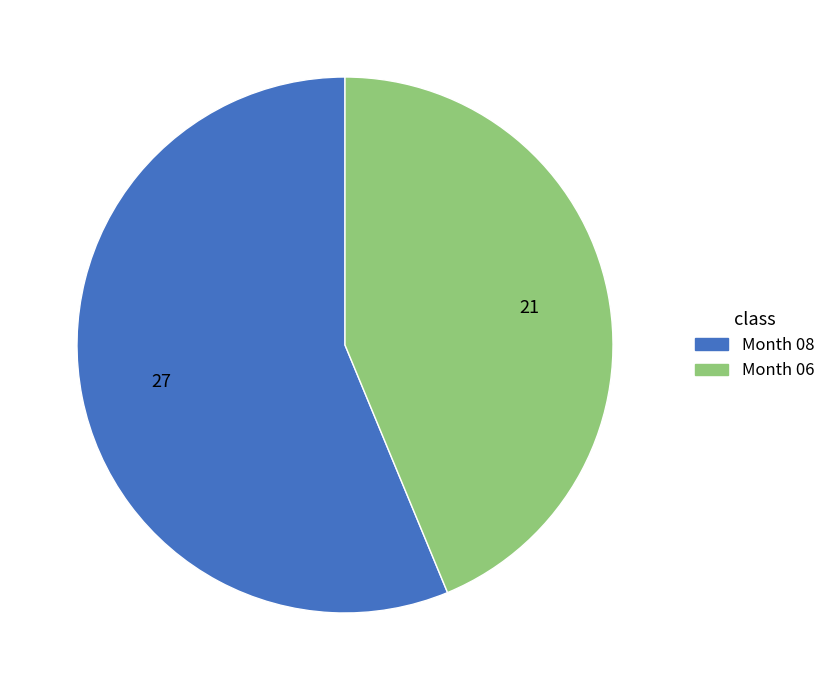

How many segments does this pie chart have?

2